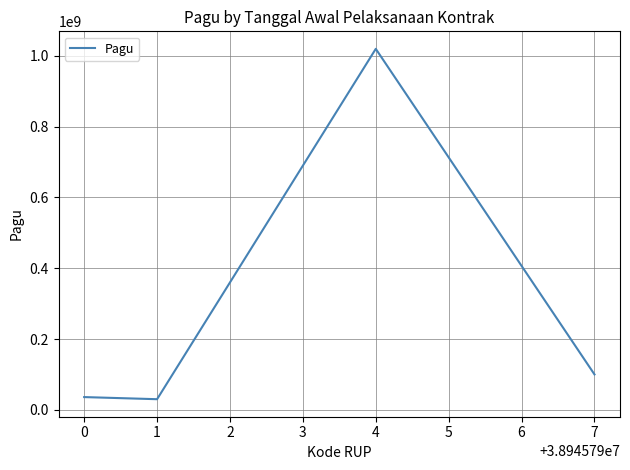

At which category does the chart reach its peak across all series?

4